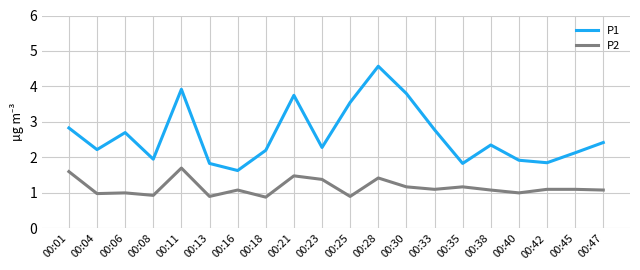

What value does the P2 series have at 00:08?

0.9